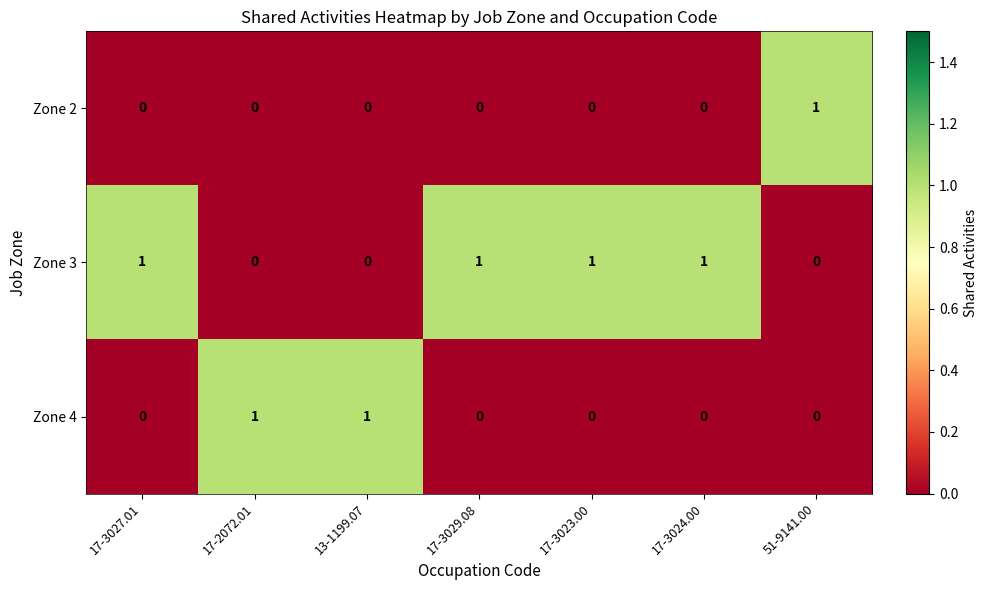

What is the spread (max minus min) of values at 17-2072.01?

1